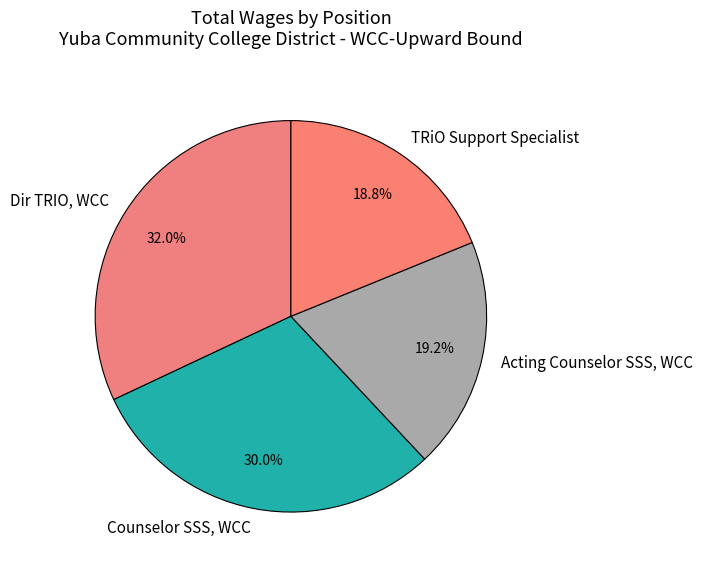

Is it true that Dir TRIO, WCC is 42% of the pie?

False